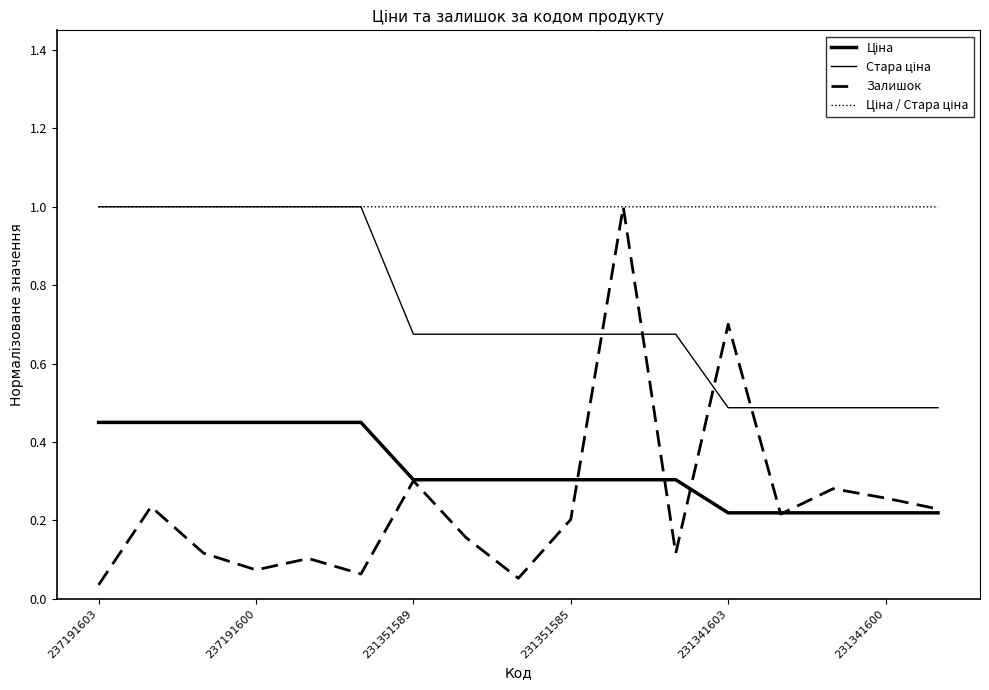

What is the greatest value displayed?

1.0